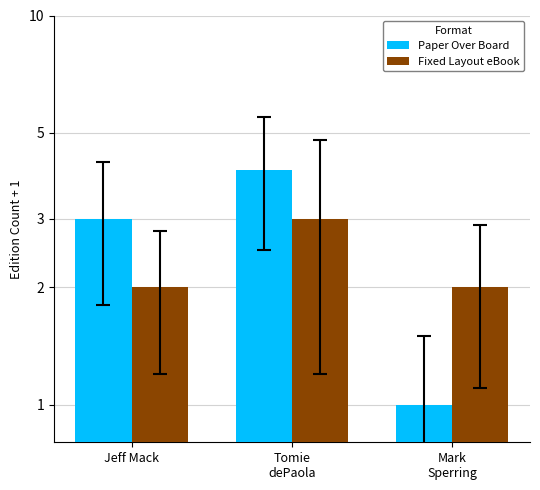

What is the difference between the maximum and minimum values in the Paper Over Board series?

3